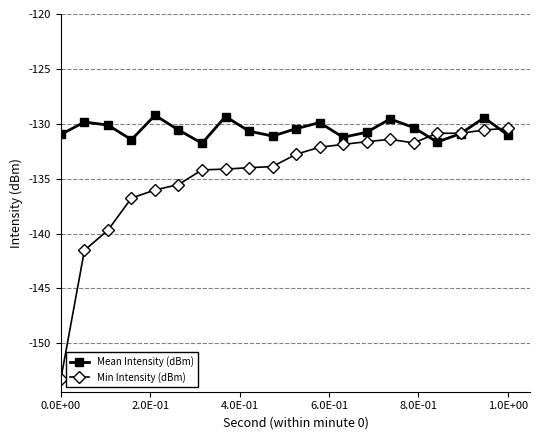

What is the value of the Mean Intensity (dBm) point at the 11th from the left?

-130.4